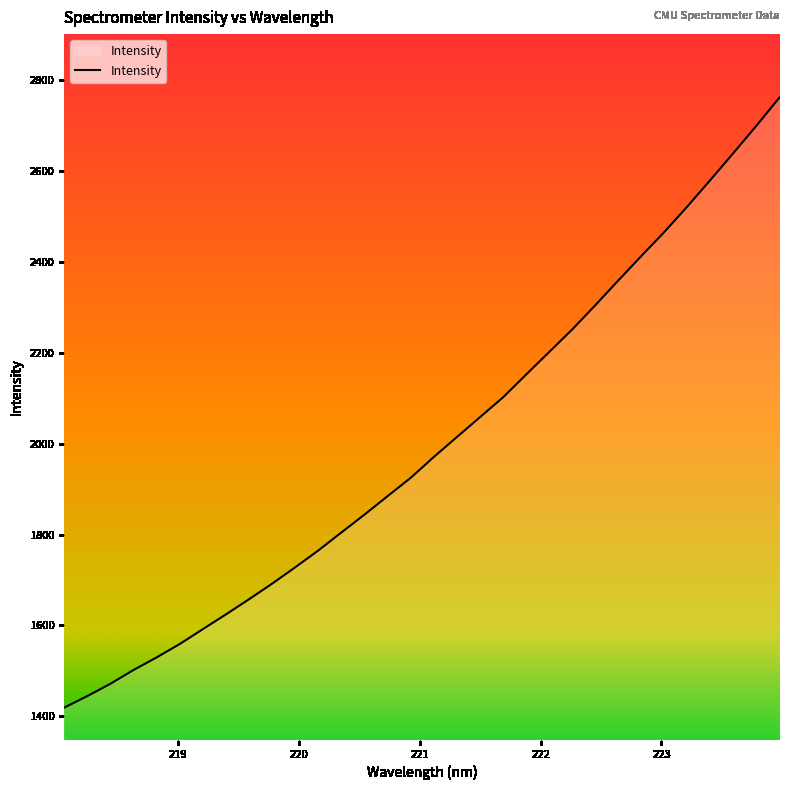

What is the difference between the maximum and minimum values?

1343.6